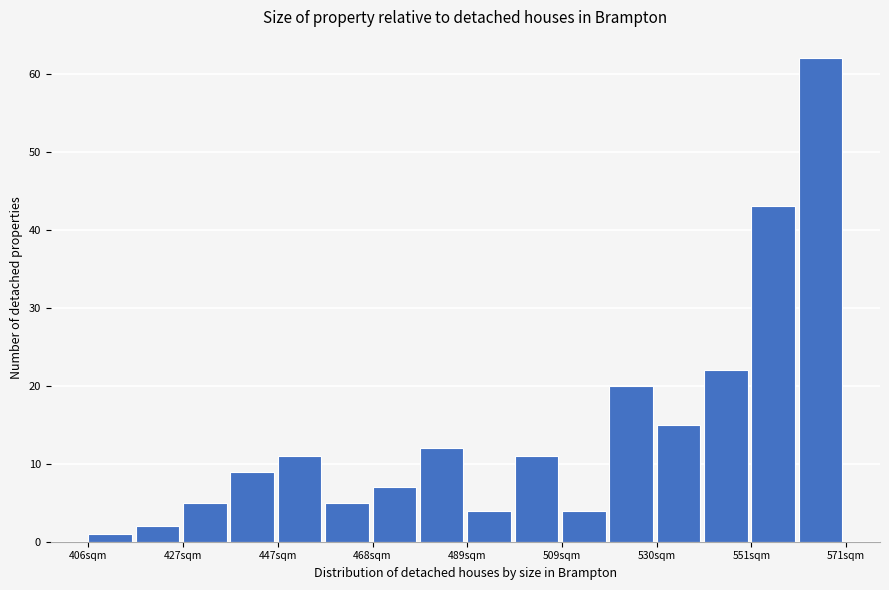

Around what value on the x-axis is the tallest bar? Give the approximate position of its centre, as read against the axis.

565